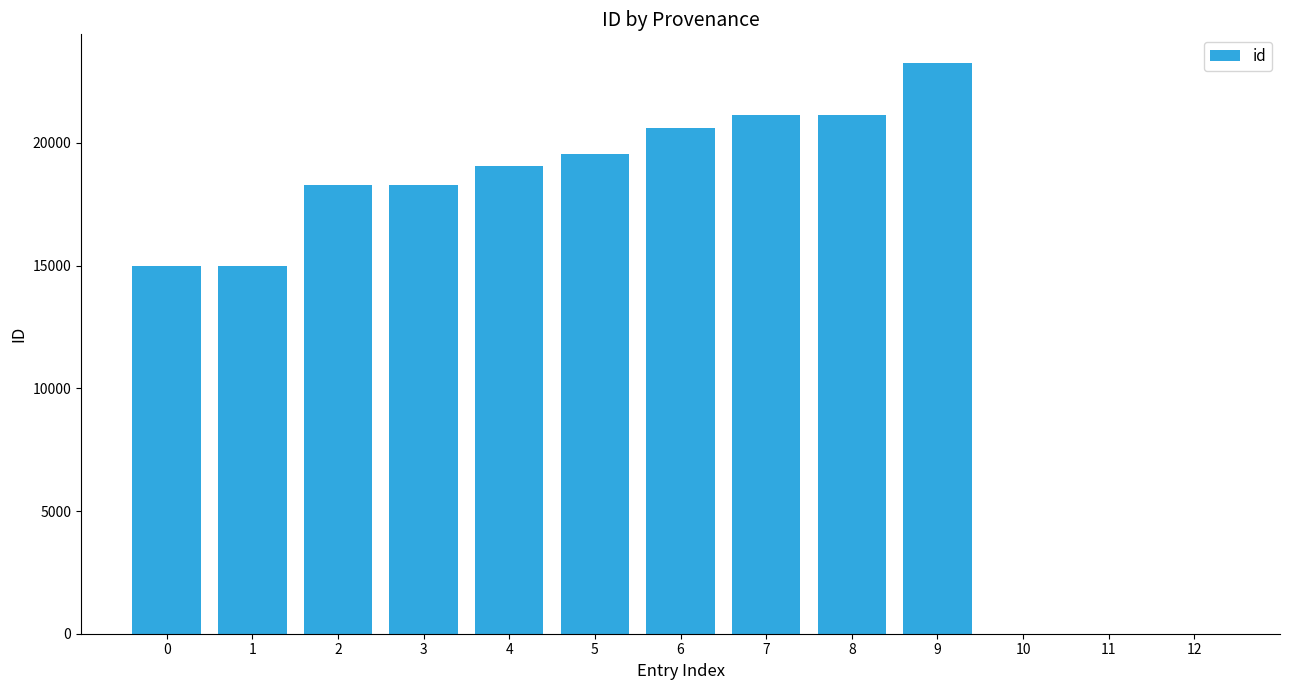

What is the difference between the maximum and minimum values?

8269